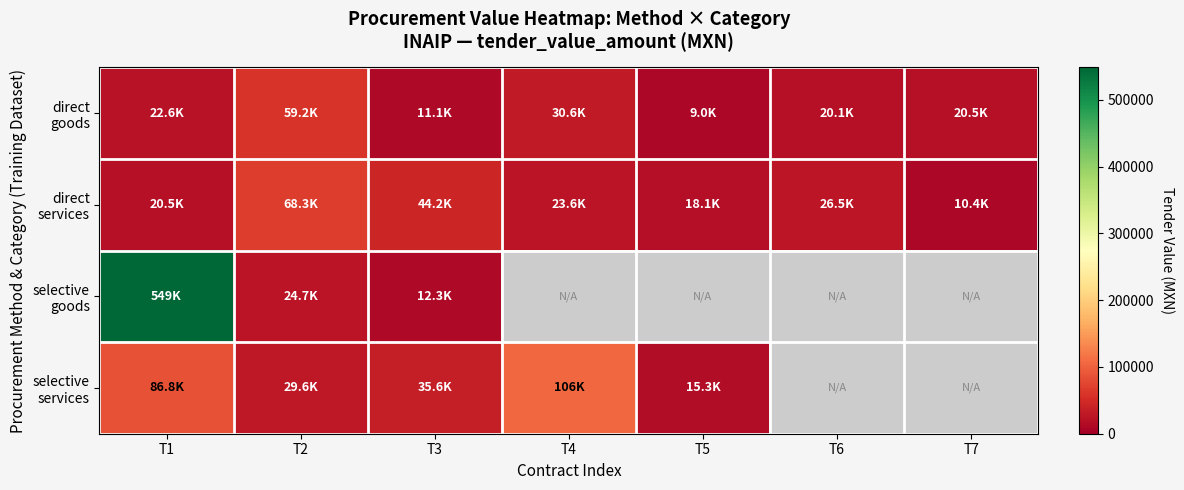

What is the difference between the highest and lowest values at T6?

26506.0